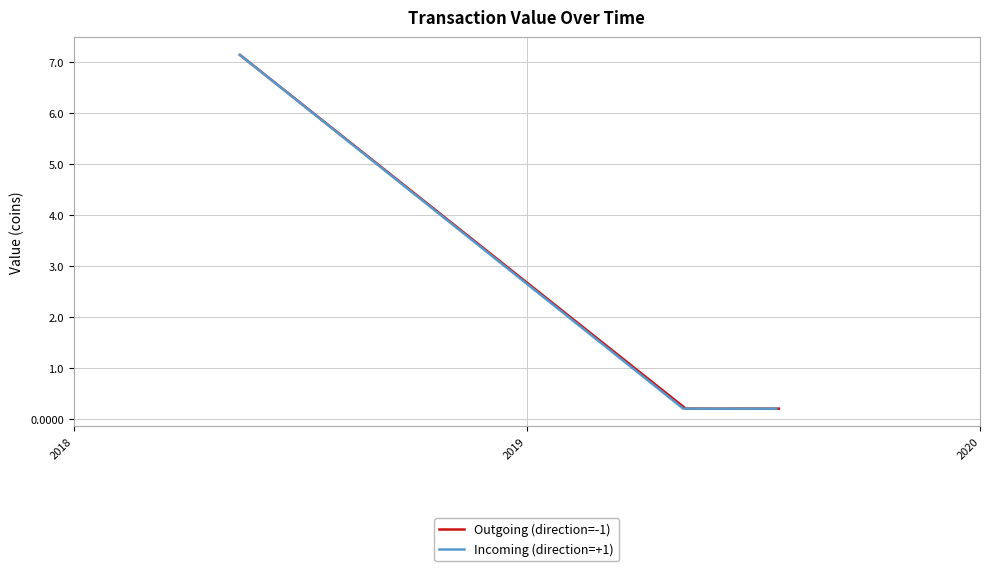

What is the greatest value displayed?

7.1